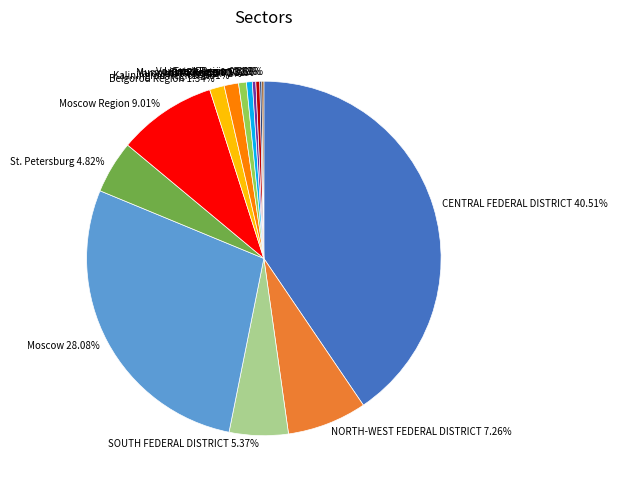

Which slice is the largest?

CENTRAL FEDERAL DISTRICT 40.51%